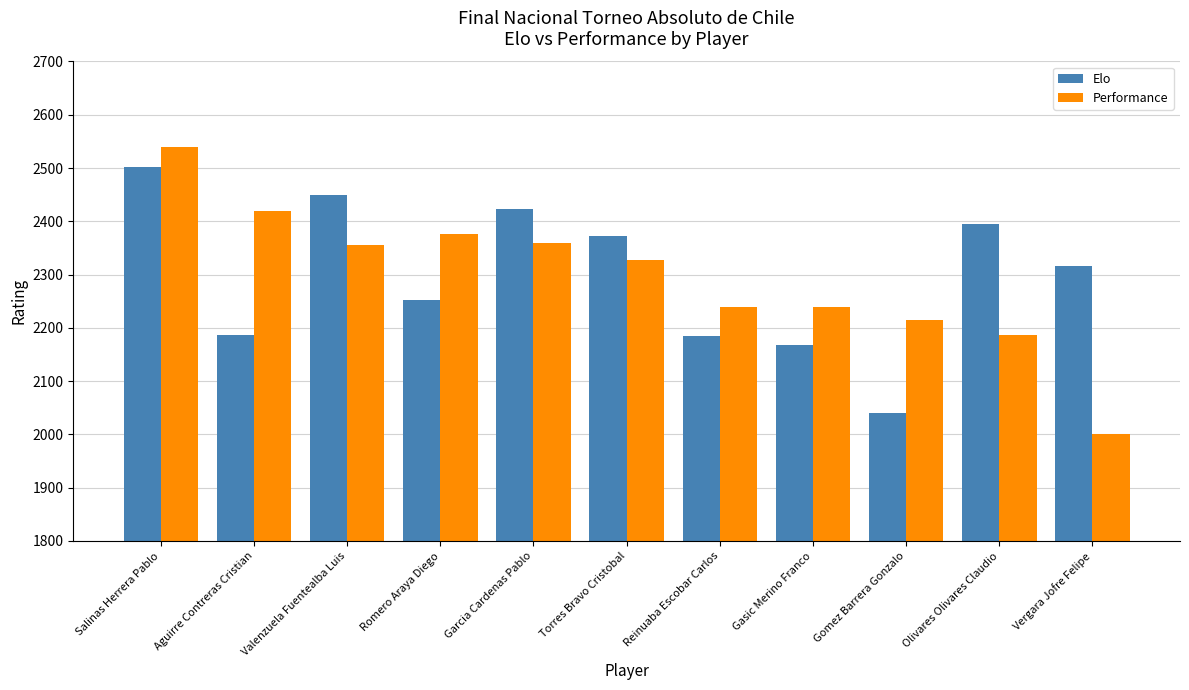

Which category has the highest value across all series?

Salinas Herrera Pablo